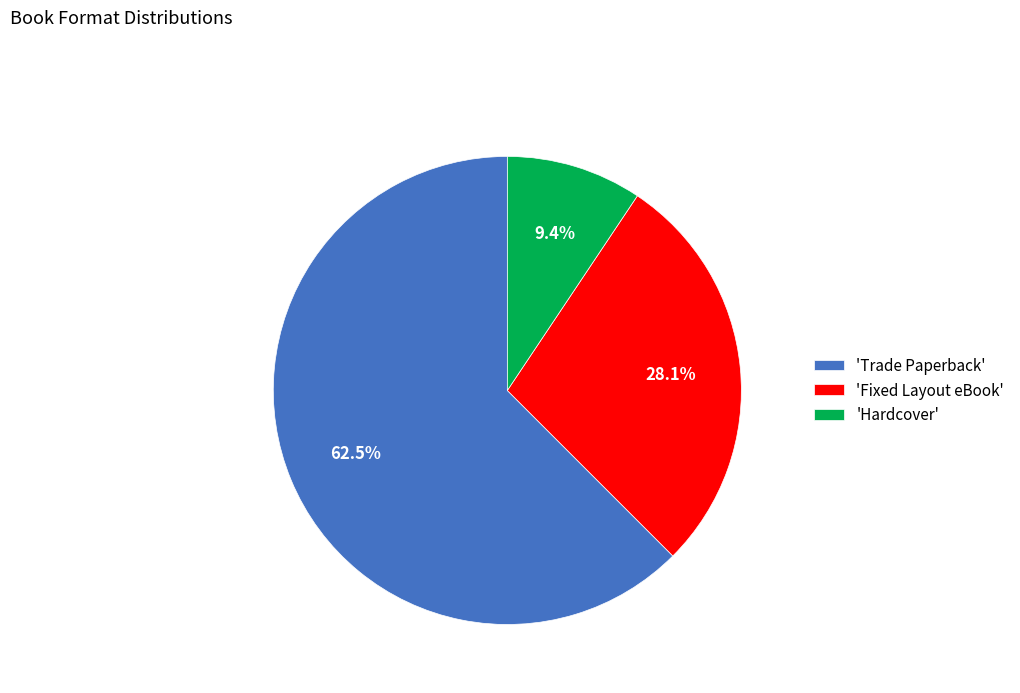

Is the sum of 'Trade Paperback' and 'Fixed Layout eBook' greater than half?

Yes